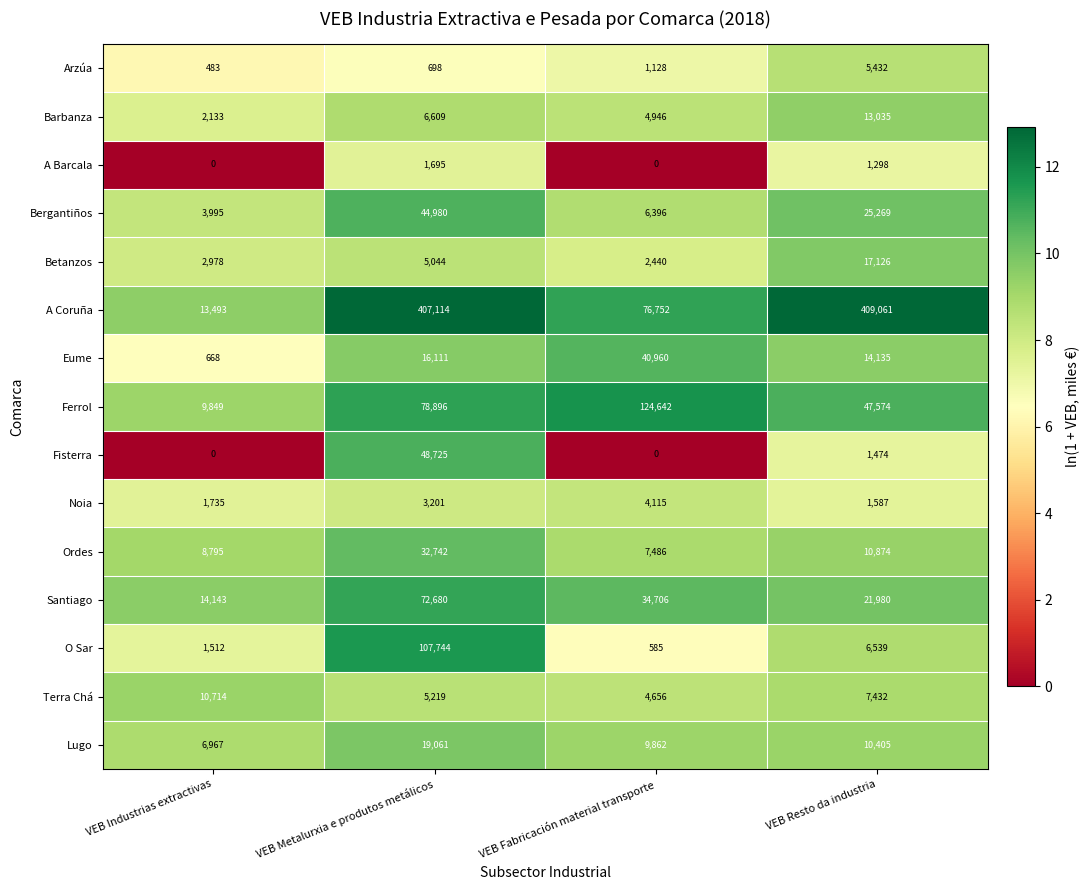

What is the difference between the maximum and minimum values in the Betanzos series?

14686